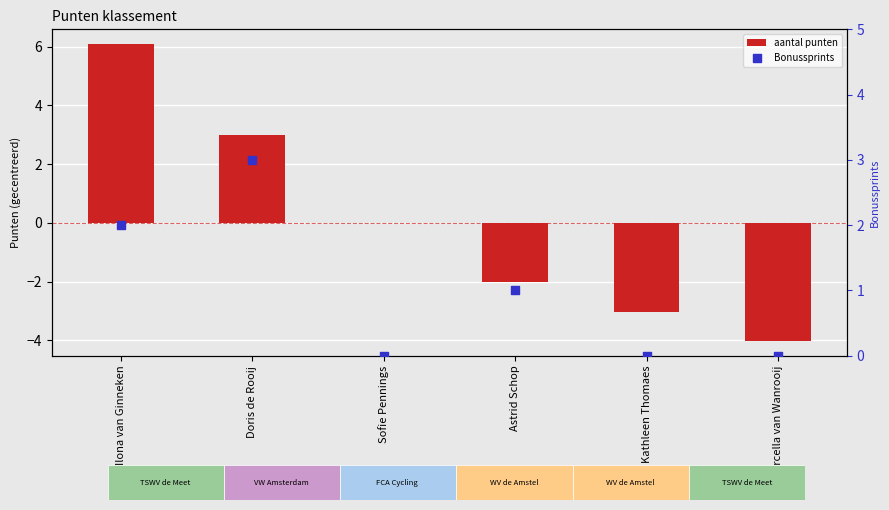

Which series has the largest total across all categories?

Bonussprints